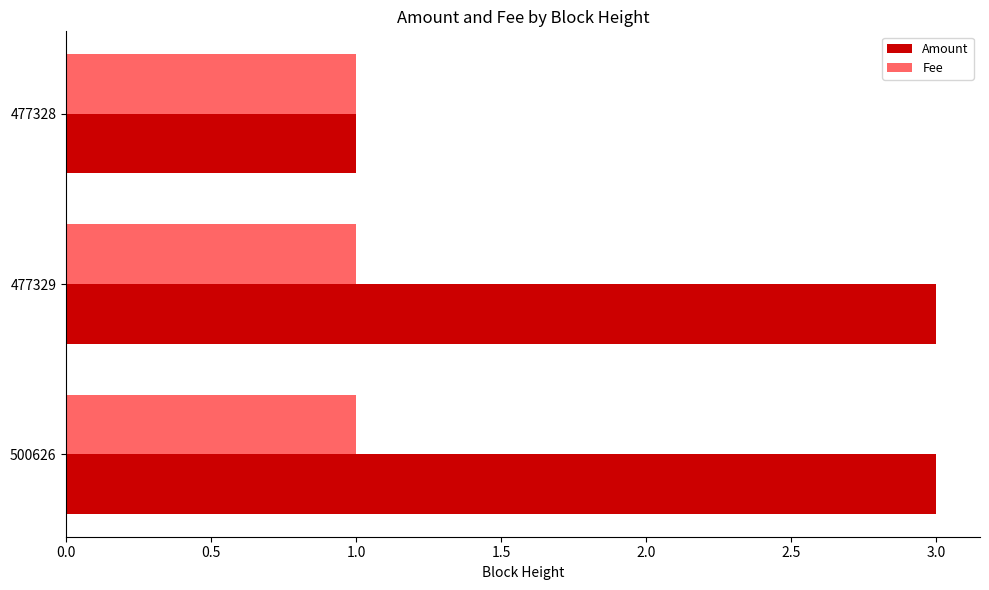

Which series has the largest total across all categories?

Amount